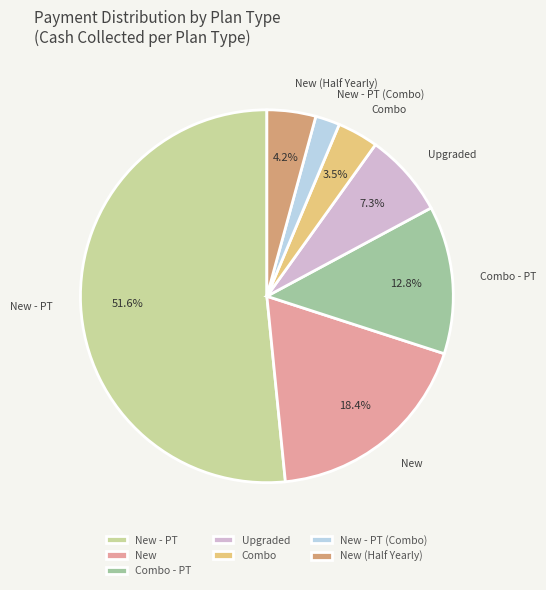

What is the ratio of the value at New - PT (Combo) to the value at New (Half Yearly)?

0.5